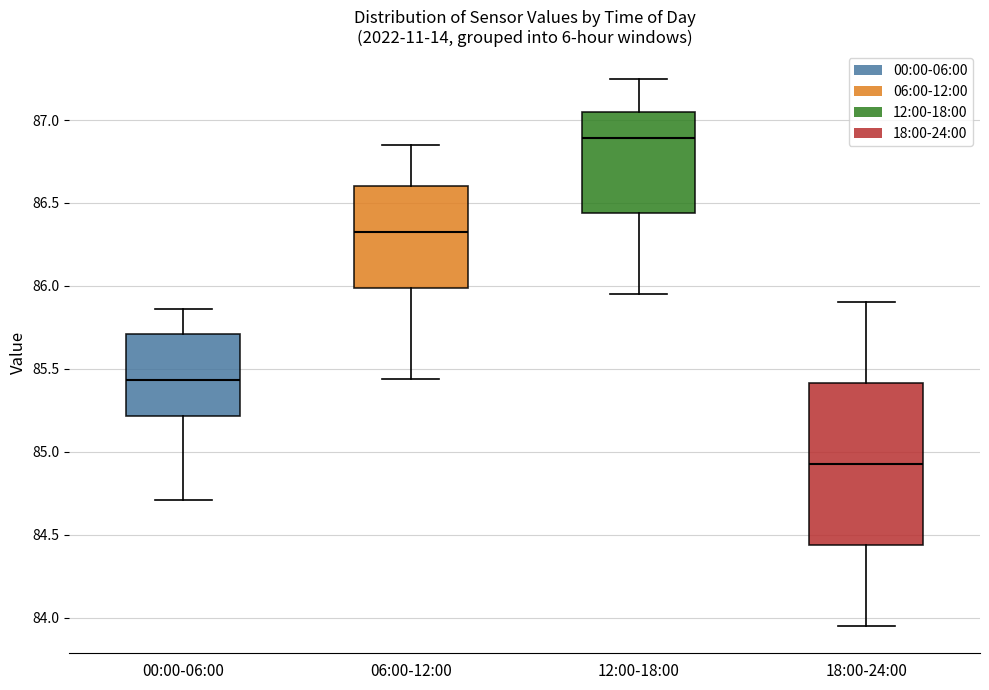

Where does the lower whisker of the box for 00:00-06:00 end on the y-axis? The values are not printed on the chart, so give them approximately, as read against the axis.

84.70